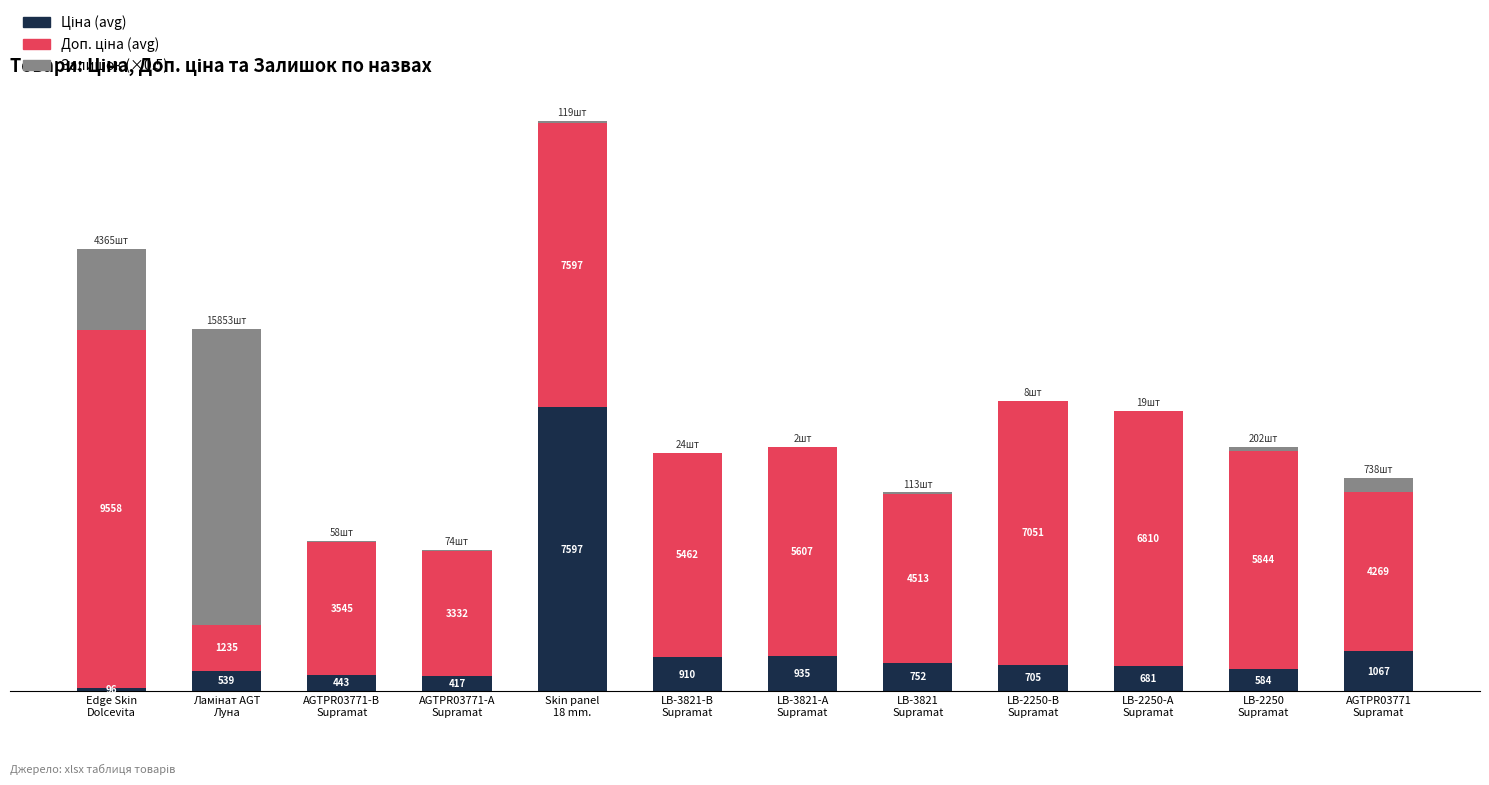

Are the bars horizontal?

No